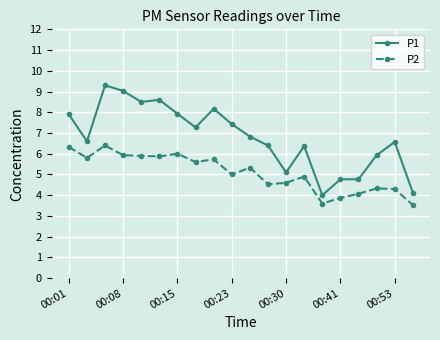

What is the difference between the maximum and second lowest values in the P2 series?

2.8